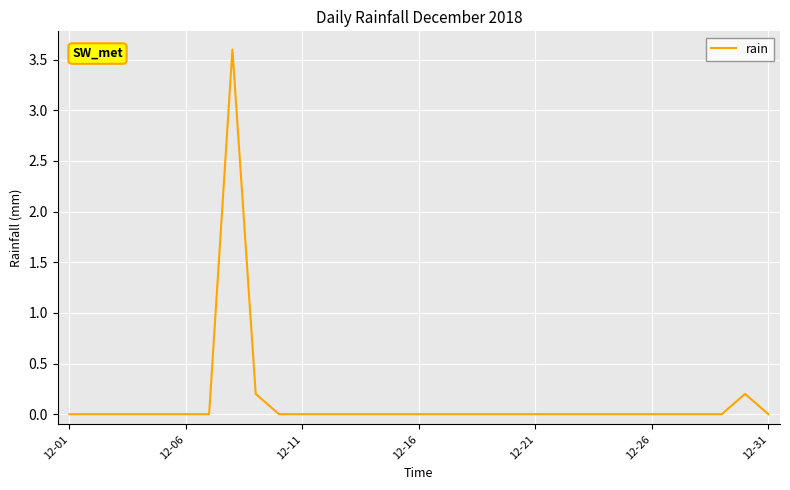

What is the difference between the second highest and minimum values?

0.2